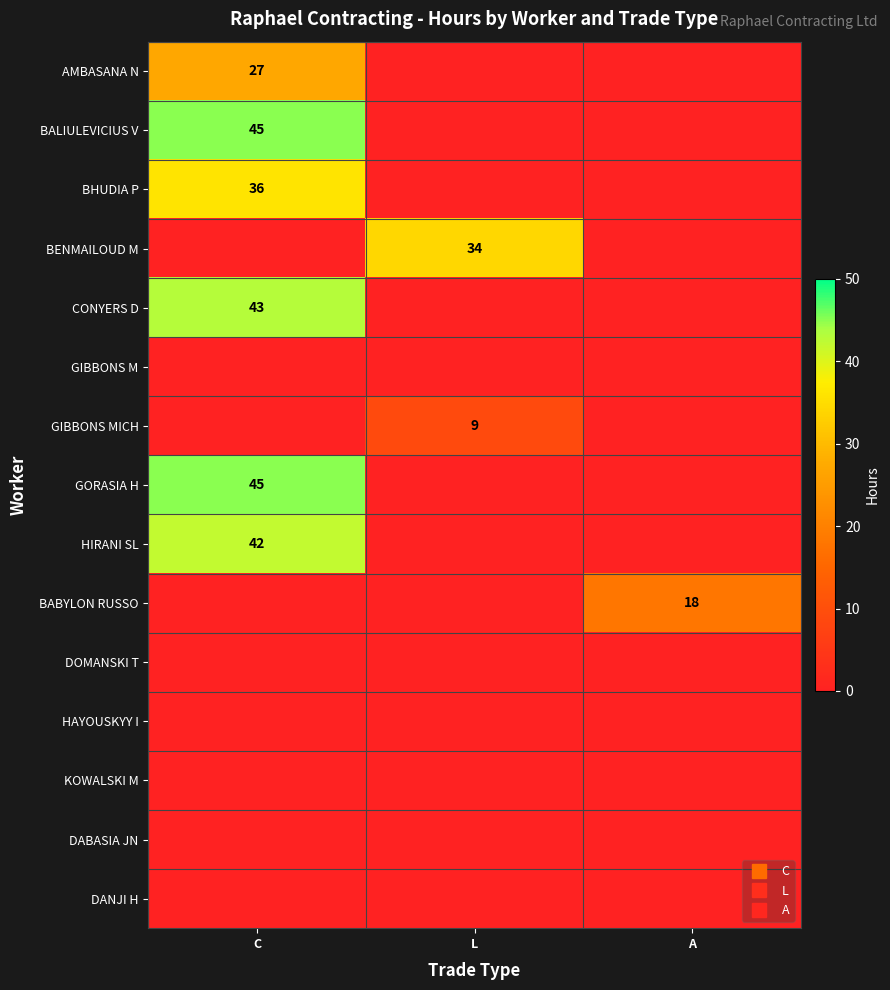

How many series are shown in this chart?

15